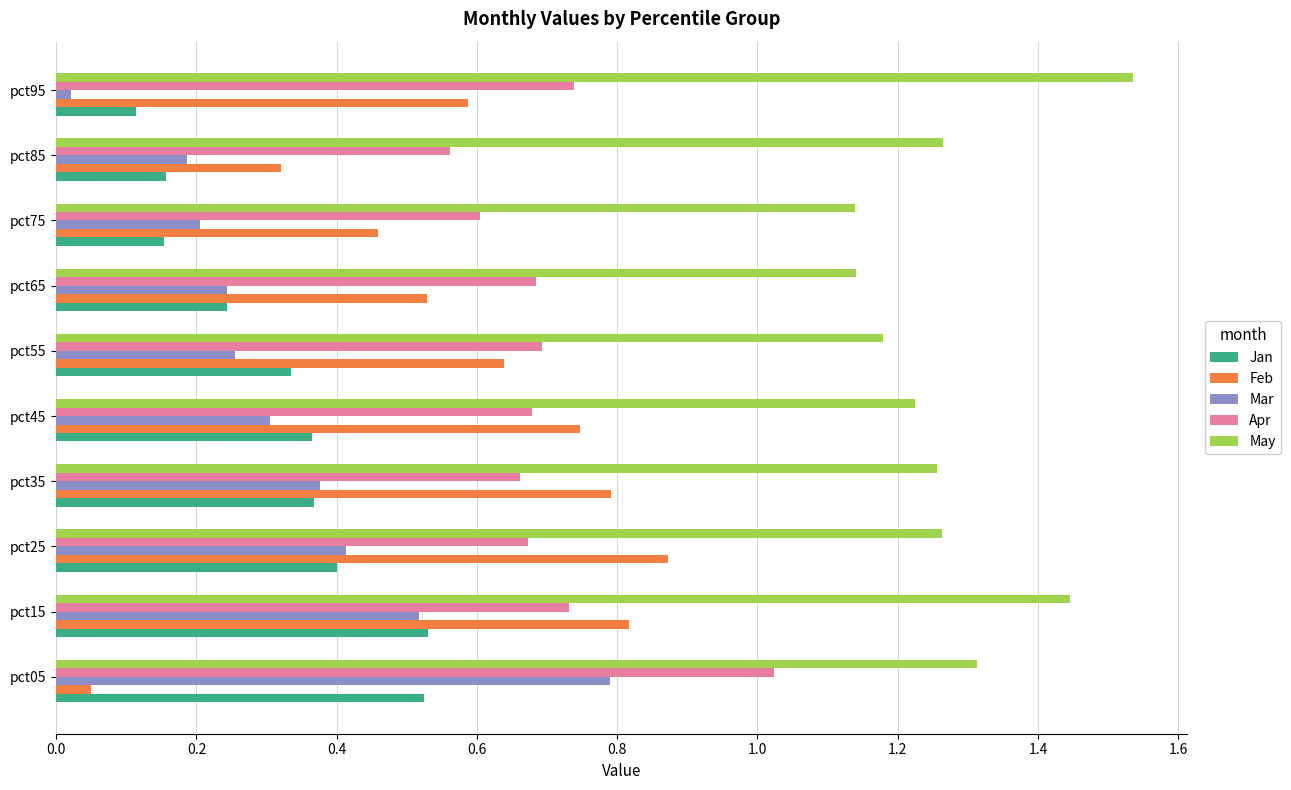

Rank the series by their maximum value, from highest to lowest.

May, Apr, Feb, Mar, Jan